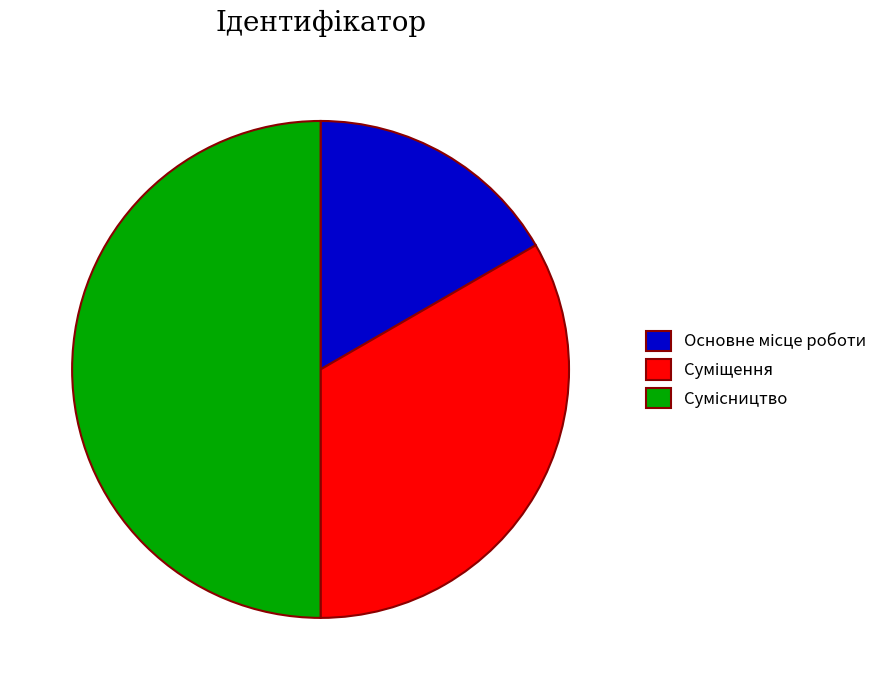

What is the total percentage of Суміщення and Основне місце роботи?

50.0%